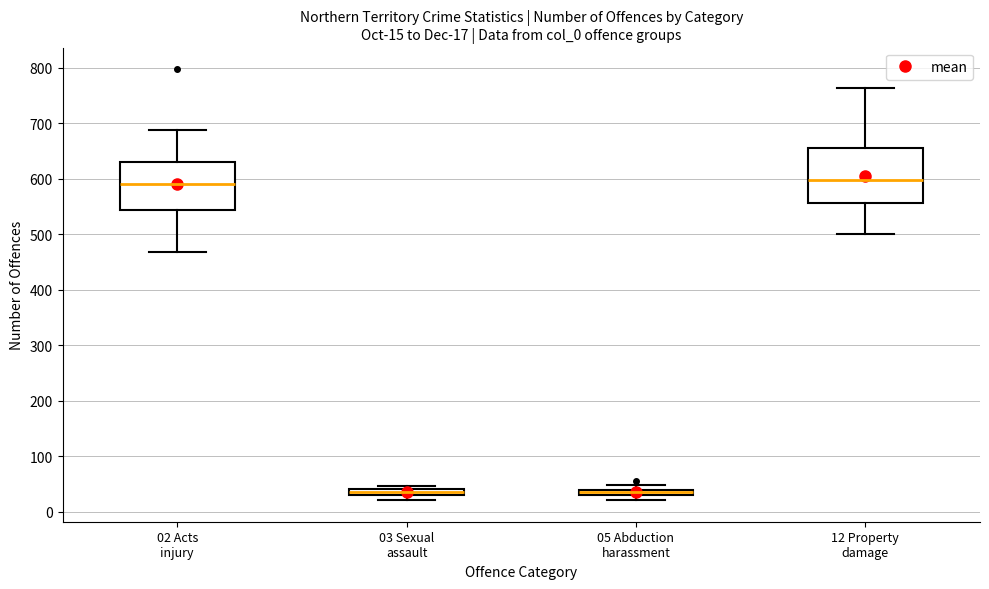

Which box is the tallest, from its lower edge to its upper edge?

12 Property damage